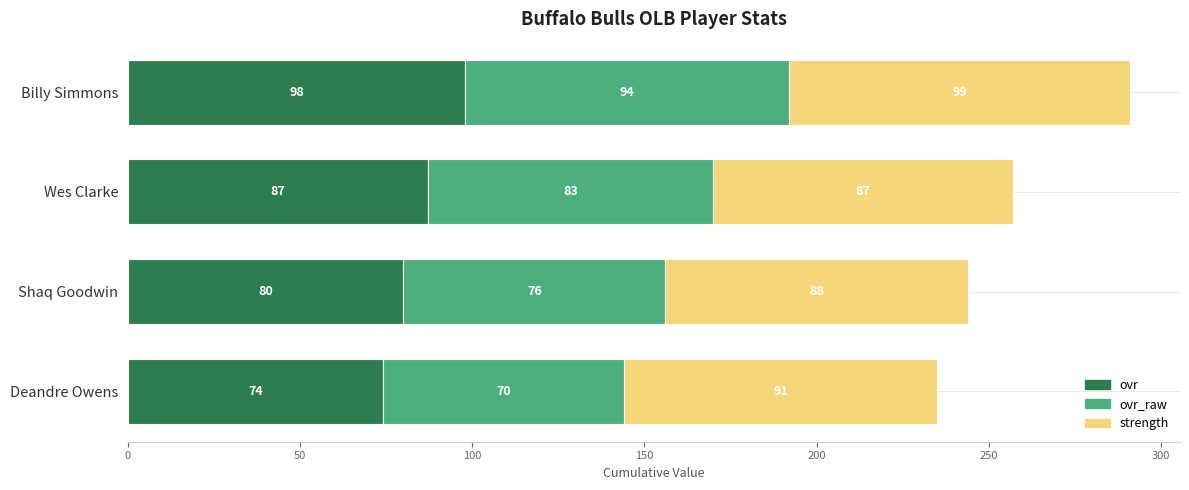

What is the average value of the ovr series?

85